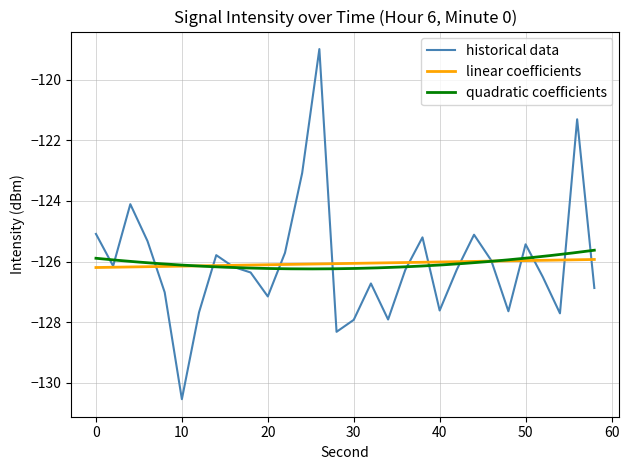

Rank the categories by value from lowest to highest.

10, 28, 30, 34, 54, 12, 48, 40, 20, 8, 58, 32, 52, 18, 36, 42, 16, 2, 46, 14, 22, 50, 6, 38, 44, 0, 4, 24, 56, 26